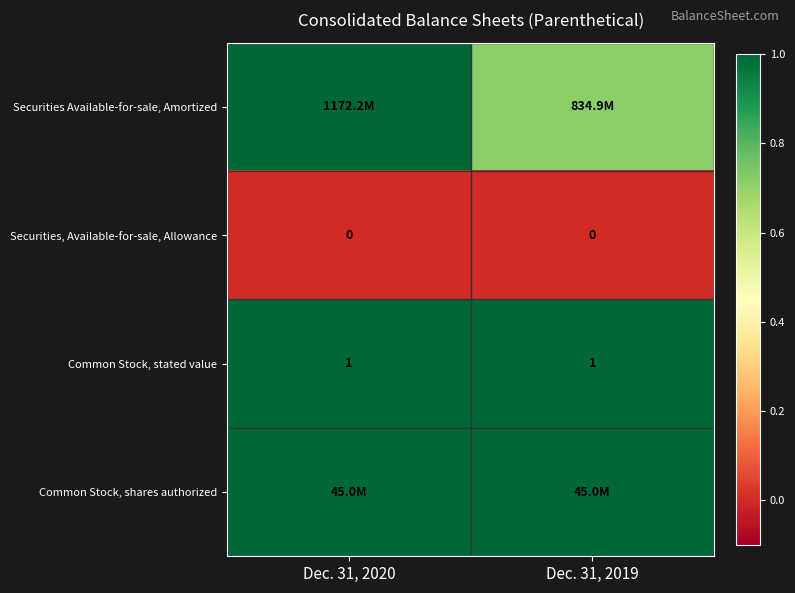

At which category is the sum across all series the highest?

Dec. 31, 2020